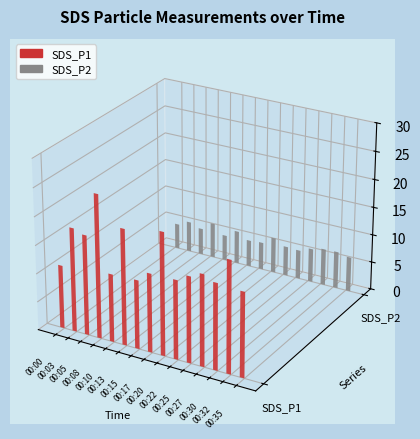

What value does the SDS_P1 series have at 00:03?

18.3